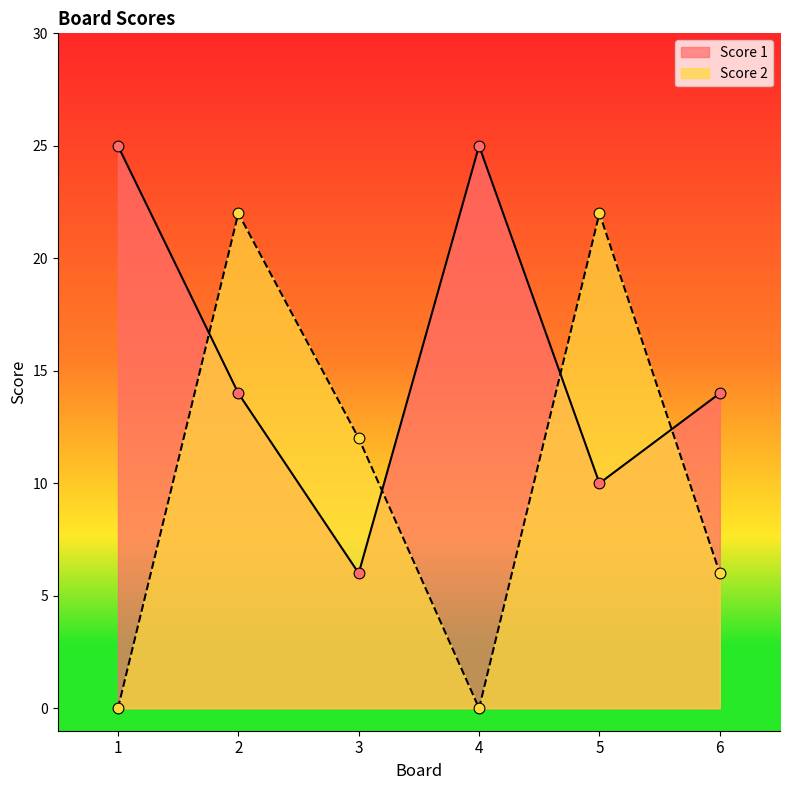

Which series has the widest spread of Y values?

Score 2